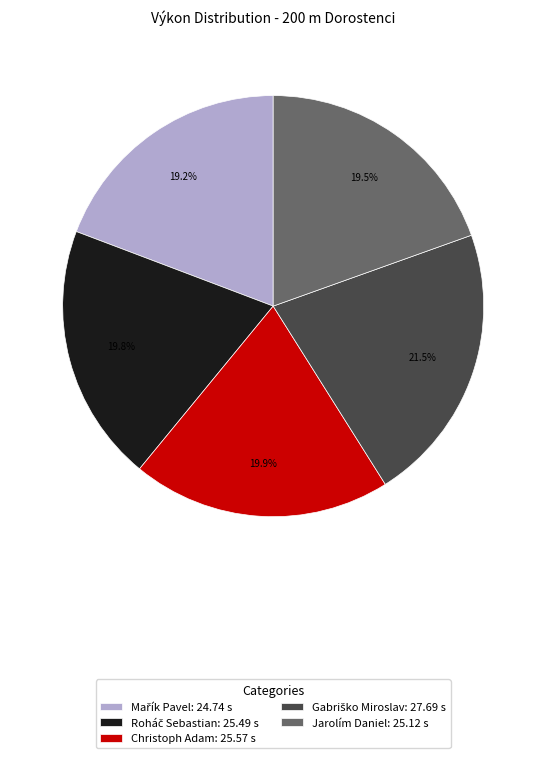

Does any single category account for the majority?

No